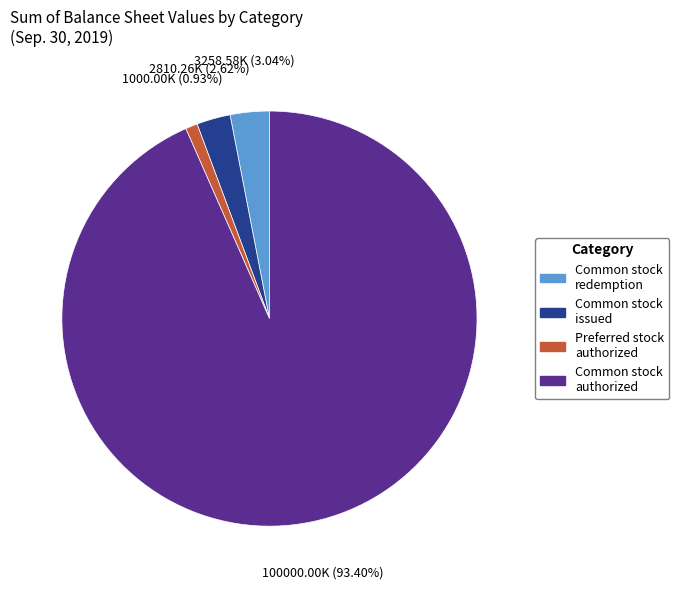

Is there a majority slice in this chart?

Yes